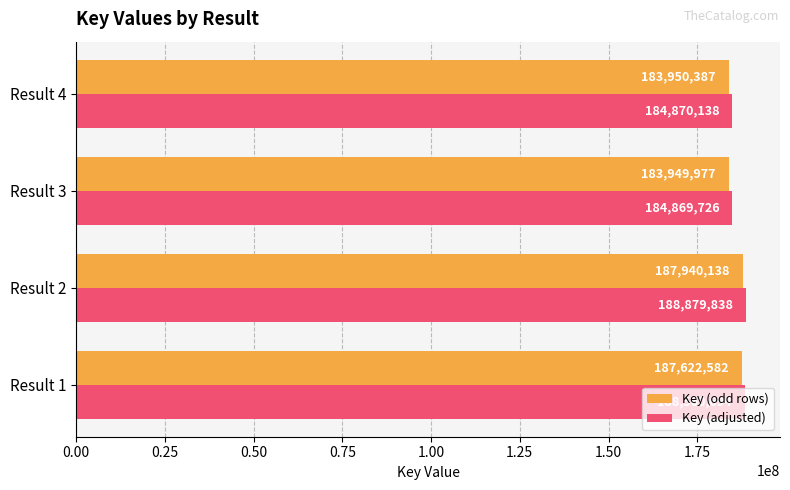

Which category has the lowest value in the Key (odd rows) series?

Result 3